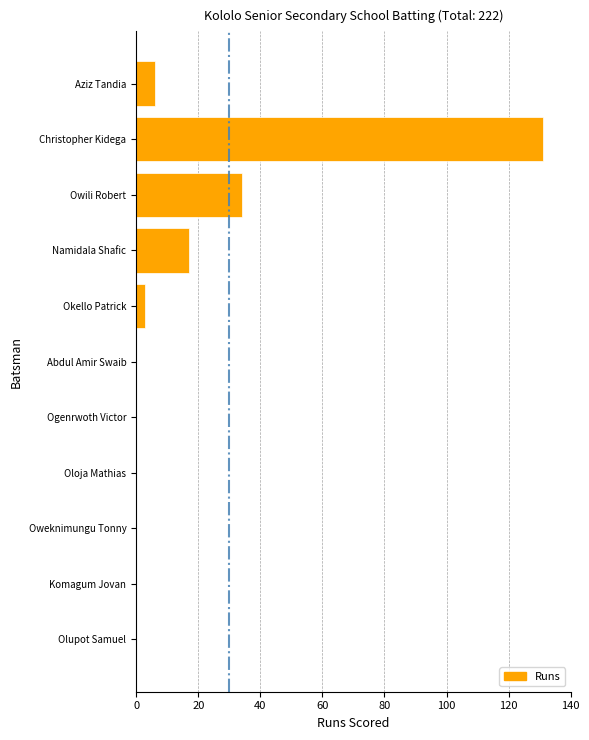

What is the greatest value displayed?

131